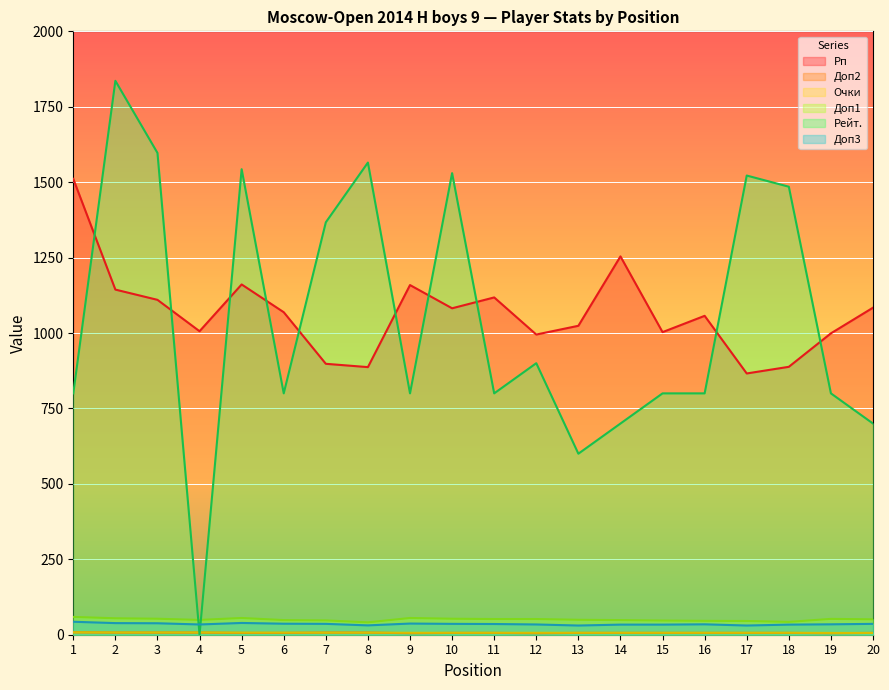

Reading left to right, what are all the values shown in this chart?

Рп: 1=1511.0	2=1144.0	3=1110.0	4=1006.0	5=1161.0	6=1069.0	7=898.0	8=887.0	9=1159.0	10=1082.0	11=1118.0	12=995.0	13=1024.0	14=1254.0	15=1003.0	16=1057.0	17=866.0	18=888.0	19=999.0	20=1084.0
Доп2: 1=8.0	2=7.0	3=7.0	4=7.0	5=6.0	6=6.0	7=7.0	8=7.0	9=5.0	10=6.0	11=6.0	12=5.0	13=6.0	14=6.0	15=6.0	16=6.0	17=6.0	18=6.0	19=5.0	20=6.0
Очки: 1=8.0	2=7.5	3=7.5	4=7.5	5=7.0	6=7.0	7=7.0	8=7.0	9=6.5	10=6.5	11=6.5	12=6.5	13=6.5	14=6.5	15=6.5	16=6.5	17=6.5	18=6.5	19=6.0	20=6.0
Доп1: 1=59.0	2=54.5	3=53.0	4=49.0	5=55.5	6=48.5	7=47.5	8=41.0	9=55.5	10=53.0	11=52.0	12=52.0	13=49.5	14=48.5	15=47.0	16=46.0	17=45.5	18=42.5	19=52.5	20=51.0
Рейт.: 1=800.0	2=1836.0	3=1597.0	4=0.0	5=1543.0	6=800.0	7=1367.0	8=1565.0	9=800.0	10=1530.0	11=800.0	12=900.0	13=600.0	14=700.0	15=800.0	16=800.0	17=1522.0	18=1485.0	19=800.0	20=700.0
Доп3: 1=43.0	2=38.5	3=38.0	4=34.0	5=39.0	6=36.5	7=36.0	8=31.0	9=37.0	10=36.0	11=35.5	12=34.0	13=30.5	14=33.5	15=33.5	16=34.5	17=30.5	18=33.5	19=34.5	20=36.0